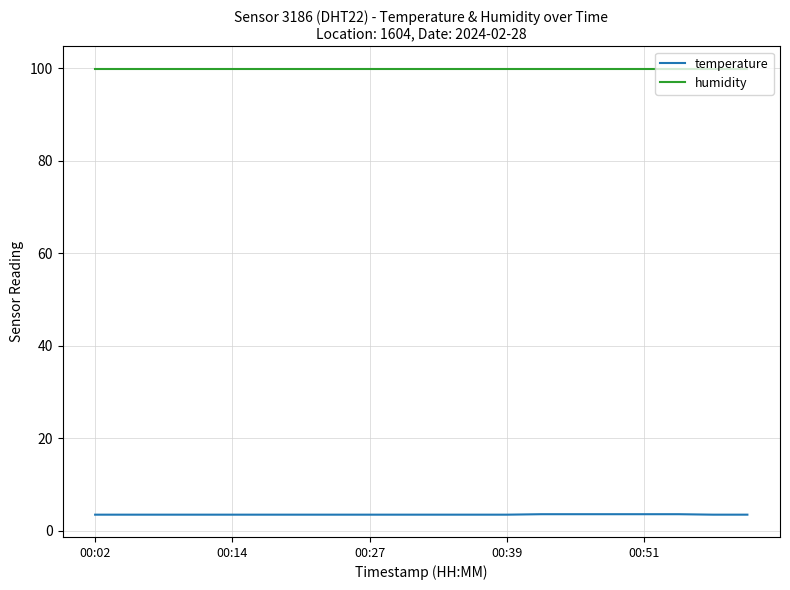

Which series has the largest total across all categories?

humidity